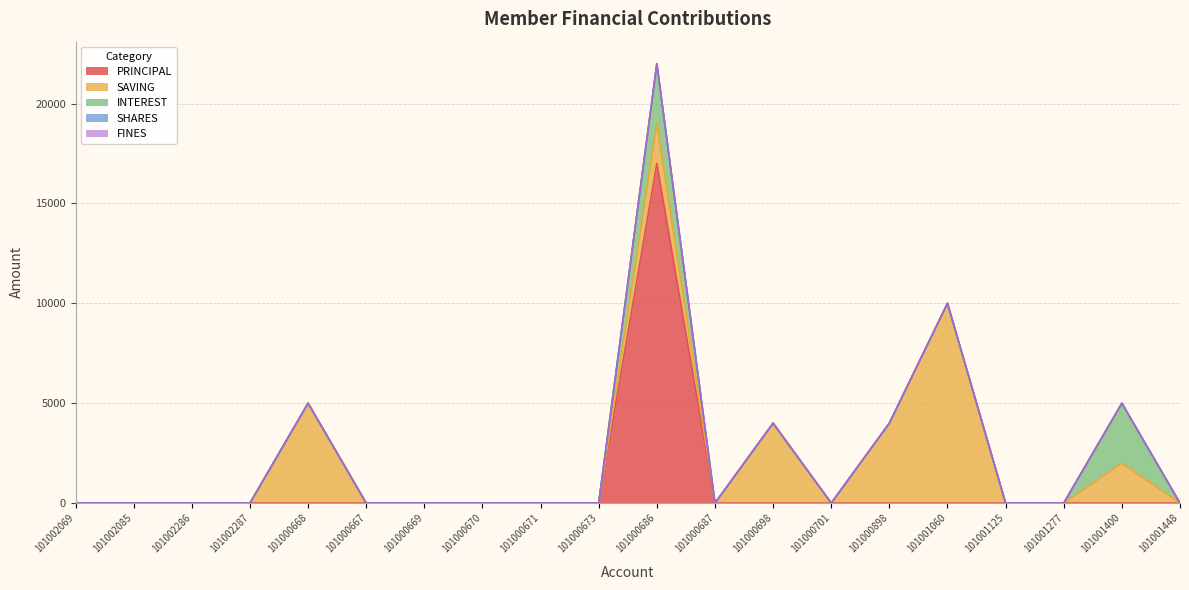

Does the chart display data point markers on the line(s)?

No